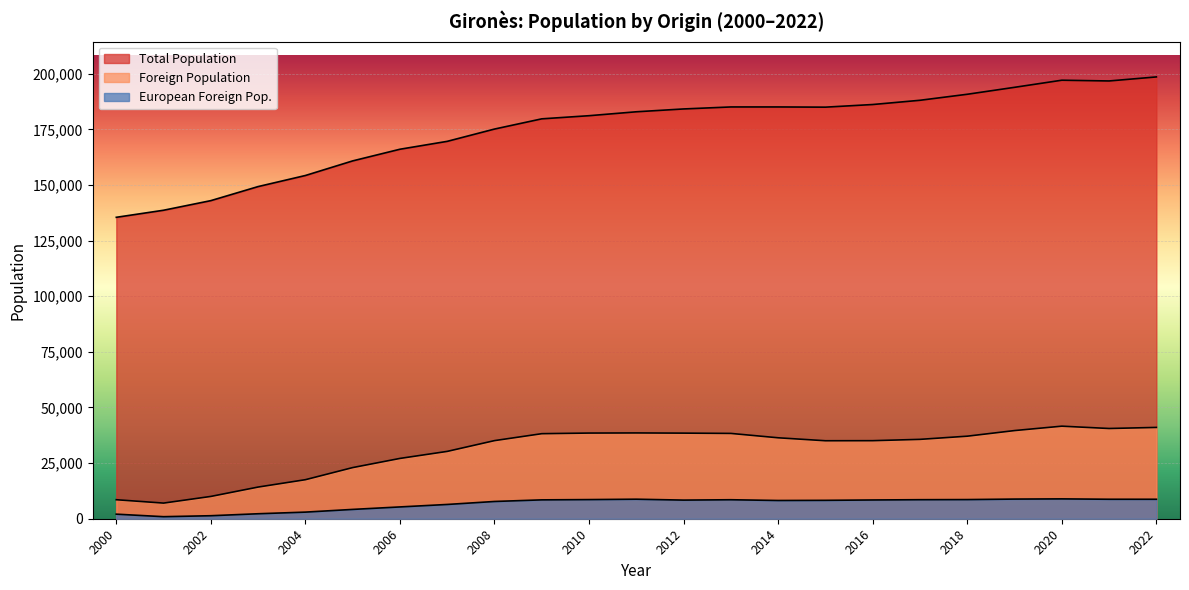

At which label does Total Population reach its minimum?

2000